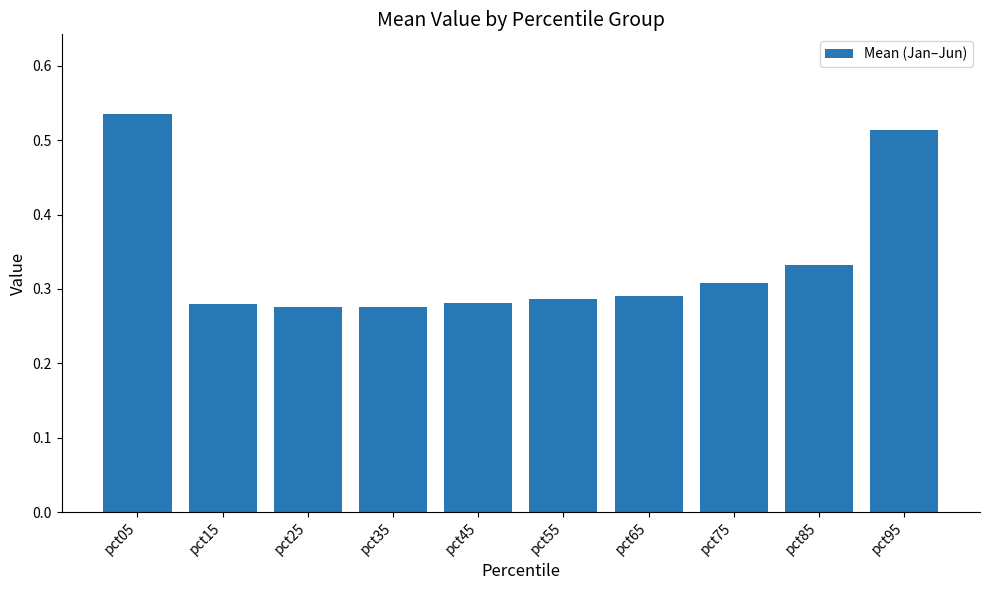

Does the chart contain stacked bars?

No